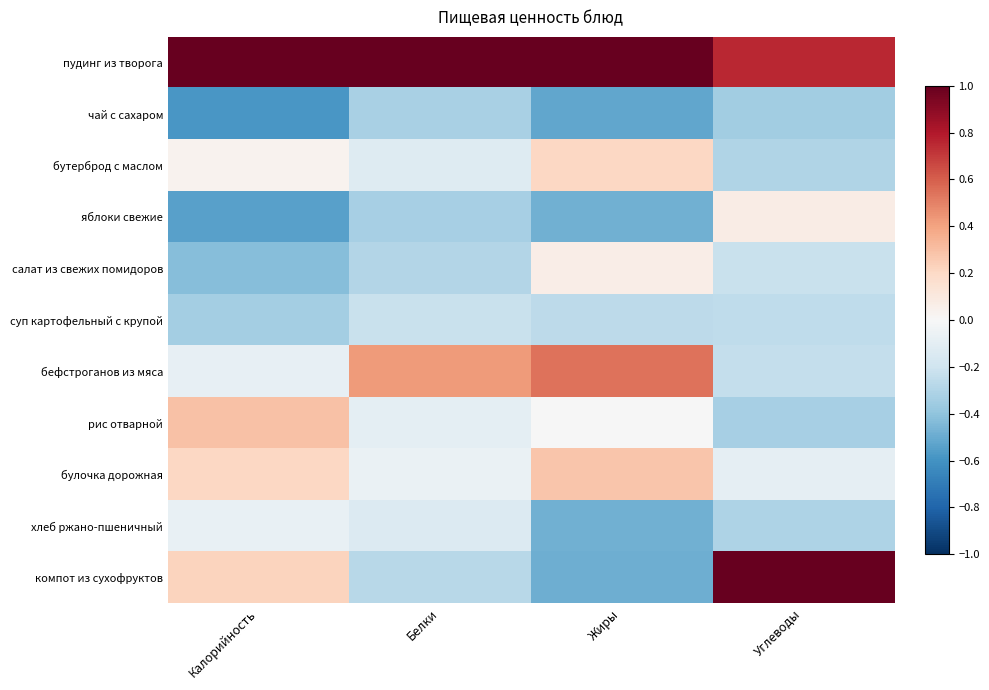

Rank the series at Углеводы from lowest to highest value.

чай с сахаром, рис отварной, хлеб ржано-пшеничный, бутерброд с маслом, суп картофельный с крупой, бефстроганов из мяса, салат из свежих помидоров, булочка дорожная, яблоки свежие, пудинг из творога, компот из сухофруктов